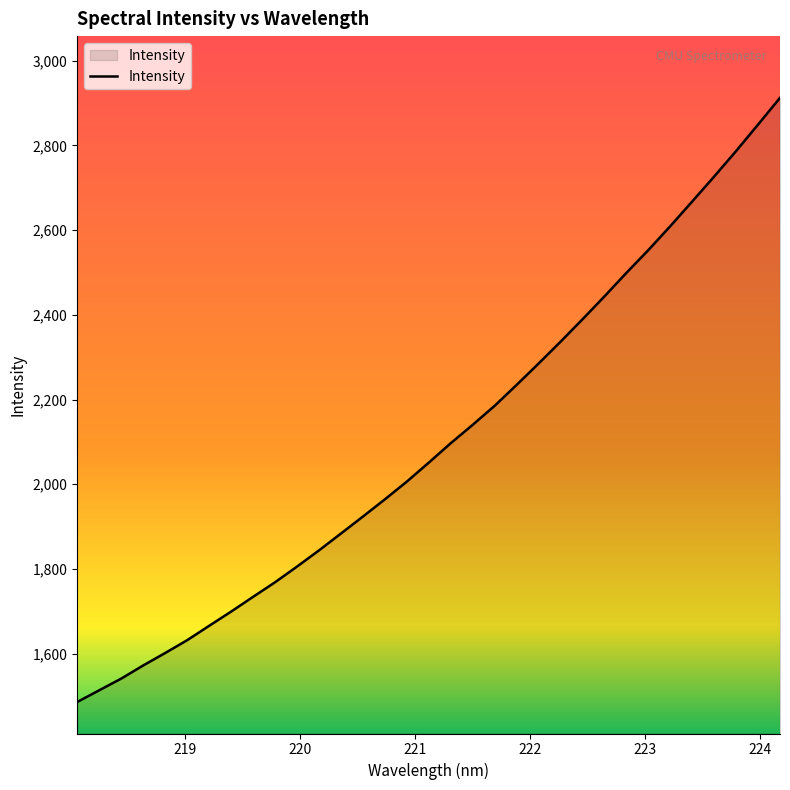

What is the difference between the maximum and minimum values?

1426.0